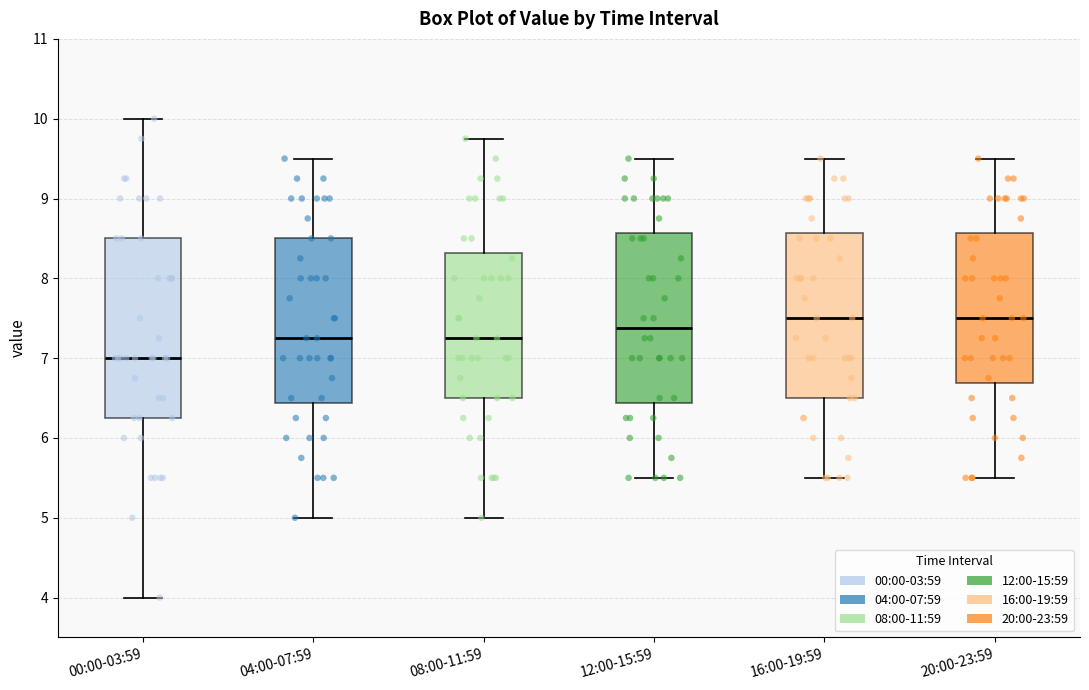

Reading left to right, transcribe this box plot: for each box, give where its median line is, the range the box spans, and where its two whiskers end, as read against the y-axis. The values are not printed on the chart, so give them approximately, as read against the axis.

00:00-03:59: median 7.0, box 6.3 to 8.5, whiskers 4.0 to 10.0
04:00-07:59: median 7.3, box 6.4 to 8.5, whiskers 5.0 to 9.5
08:00-11:59: median 7.3, box 6.5 to 8.3, whiskers 5.0 to 9.8
12:00-15:59: median 7.4, box 6.4 to 8.6, whiskers 5.5 to 9.5
16:00-19:59: median 7.5, box 6.5 to 8.6, whiskers 5.5 to 9.5
20:00-23:59: median 7.5, box 6.7 to 8.6, whiskers 5.5 to 9.5